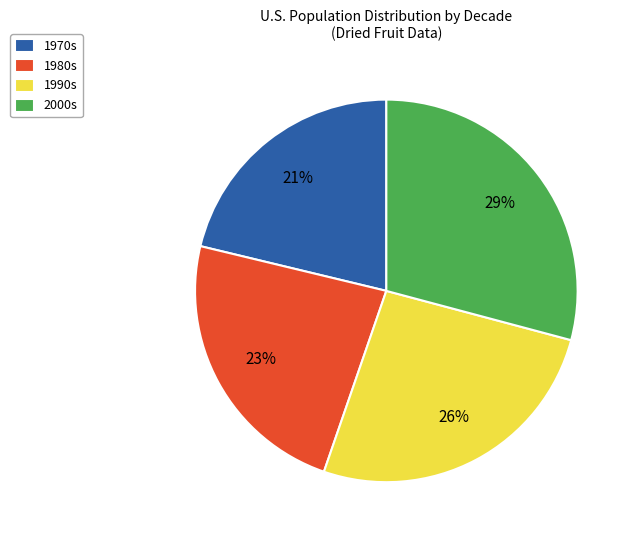

The 1990s slice represents 41% of the pie. True or false?

False